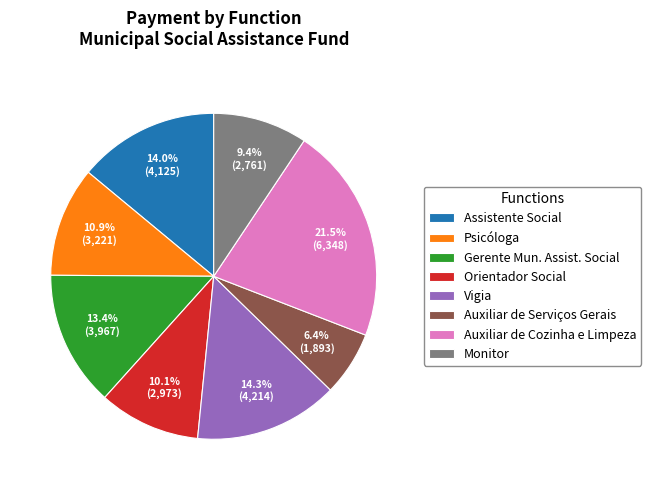

How many slices are in this pie chart?

8